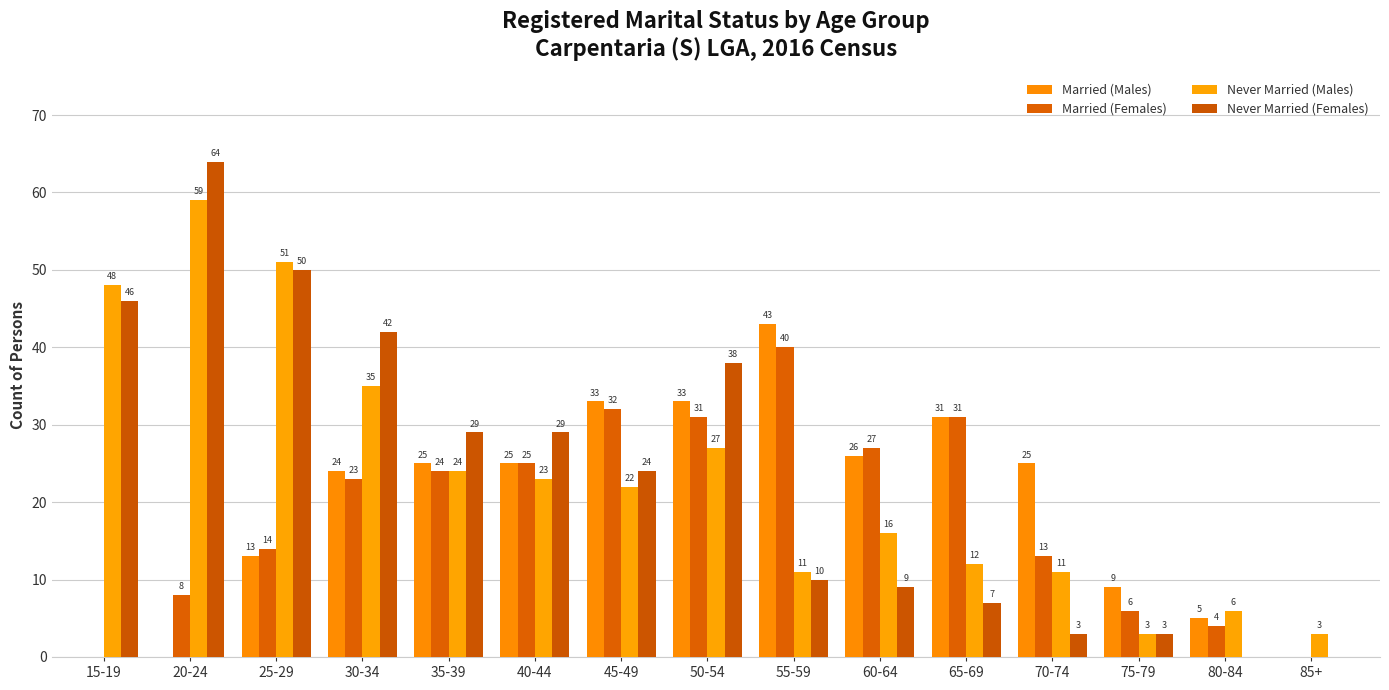

Are the bars horizontal?

No